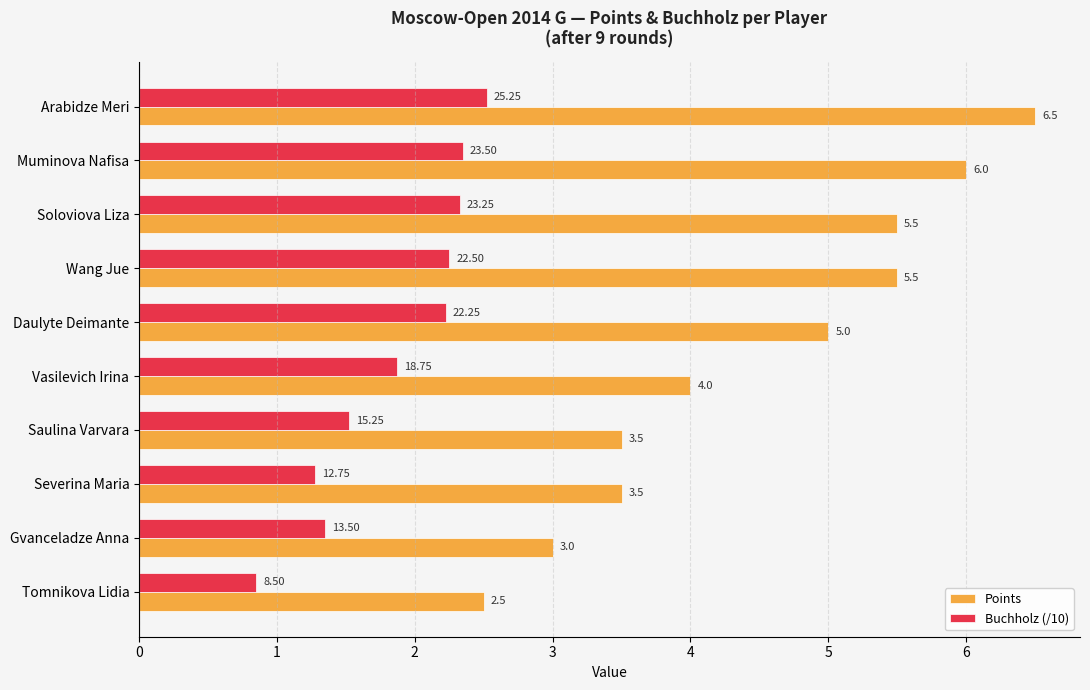

What is the difference between the second highest and second lowest values in the Buchholz (/10) series?

1.1